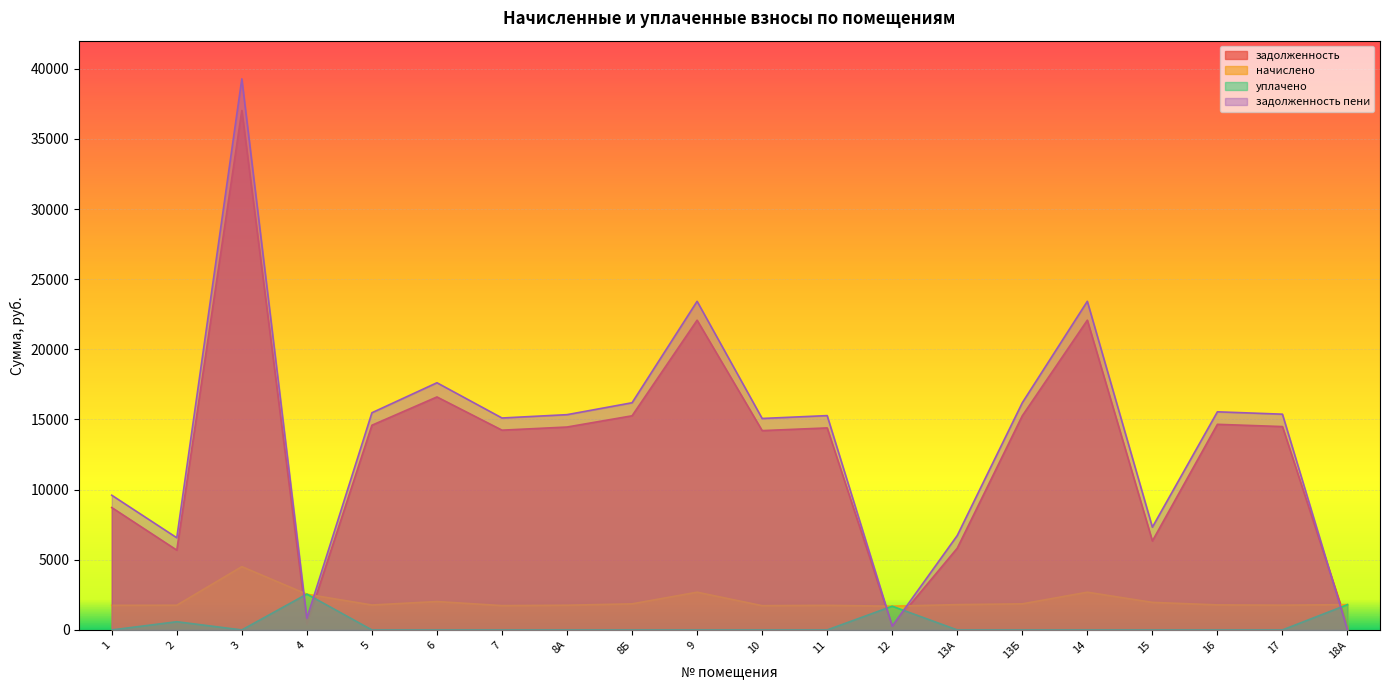

Does the chart display data point markers on the line(s)?

No